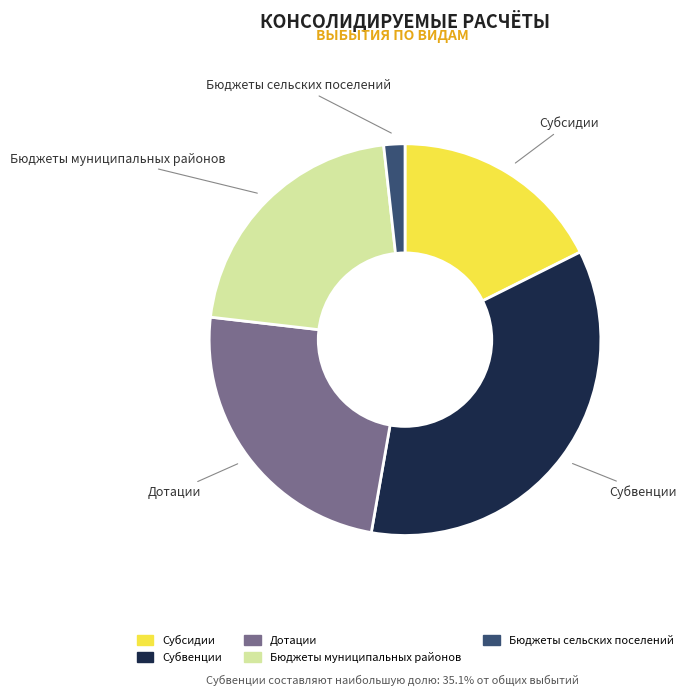

Which slice is the smallest?

Бюджеты сельских поселений